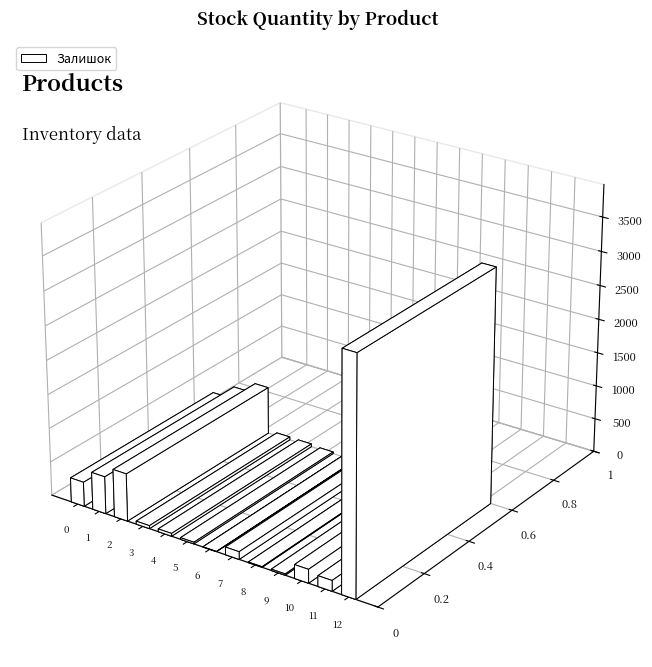

How many categories are shown in the chart?

13